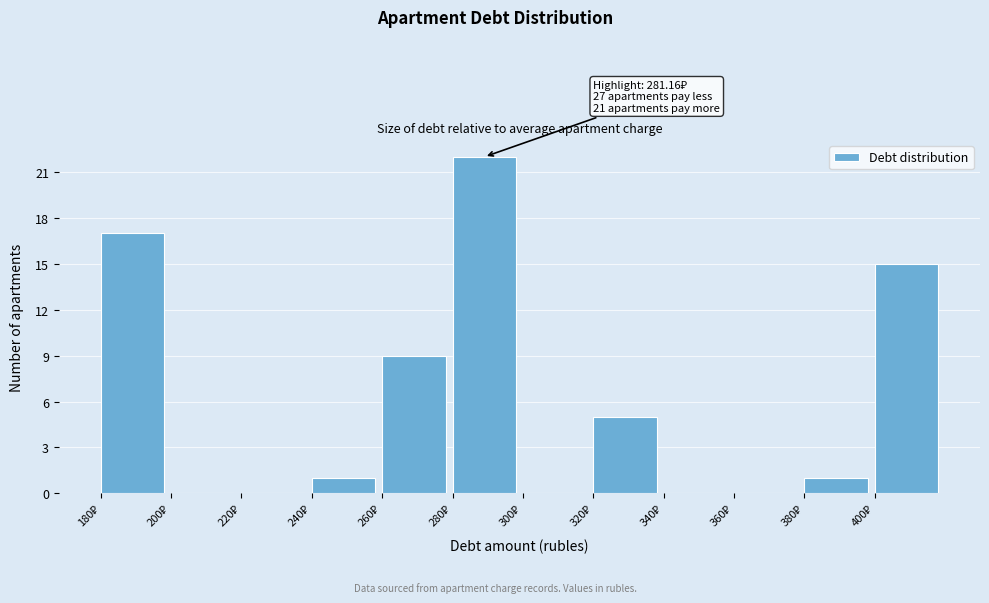

Over which range of the x-axis is the bar tallest?

280 to 300